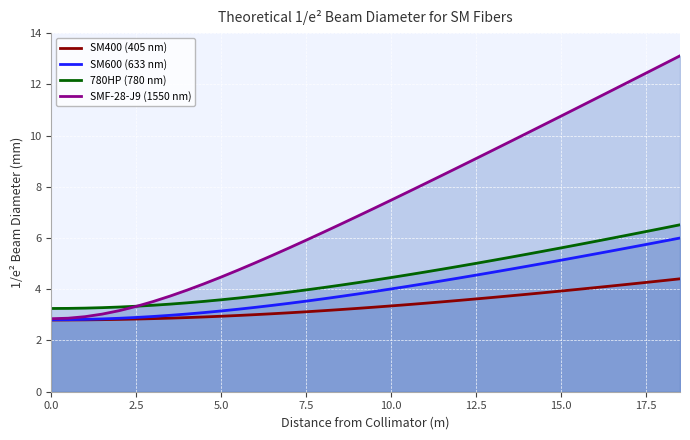

Which series has the widest spread of values?

SMF-28-J9 (1550 nm)